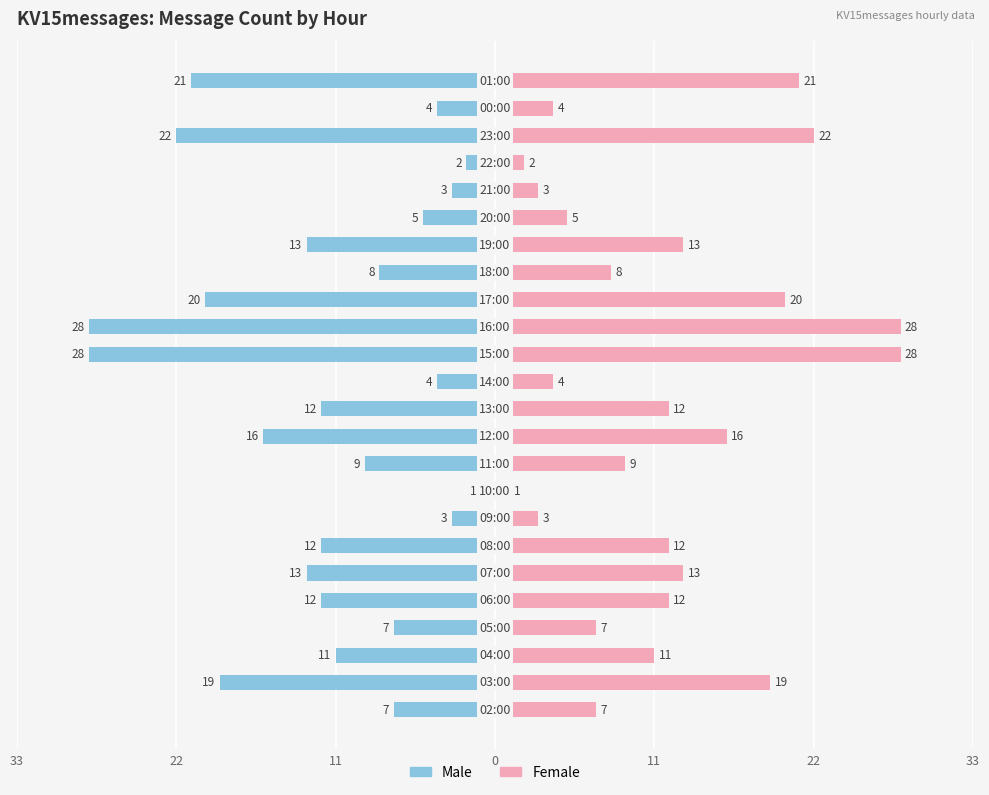

Are the bars grouped side by side (vs. stacked)?

Yes